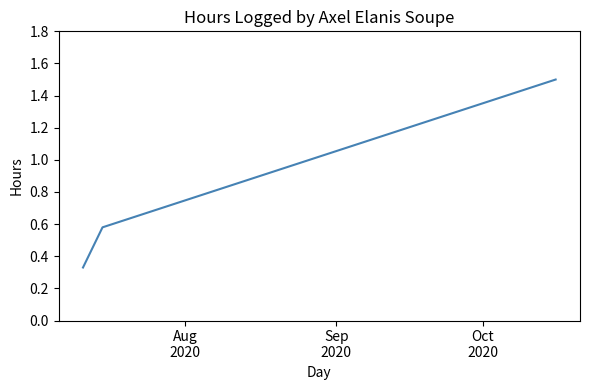

What is the greatest value displayed?

1.5